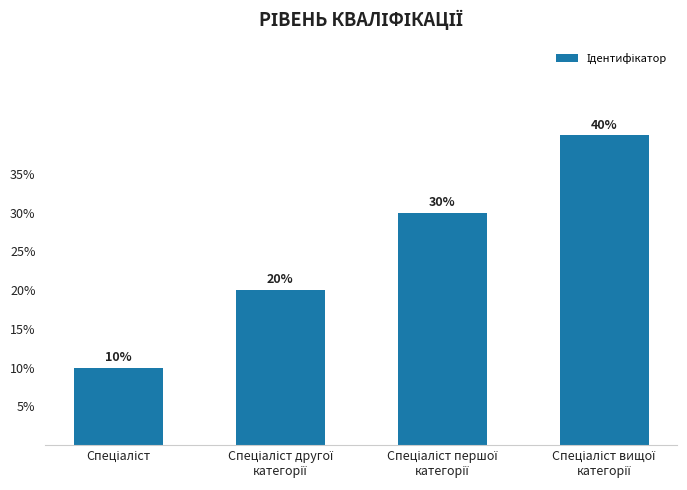

Reading left to right, extract all data points from this chart.

10	20	30	40